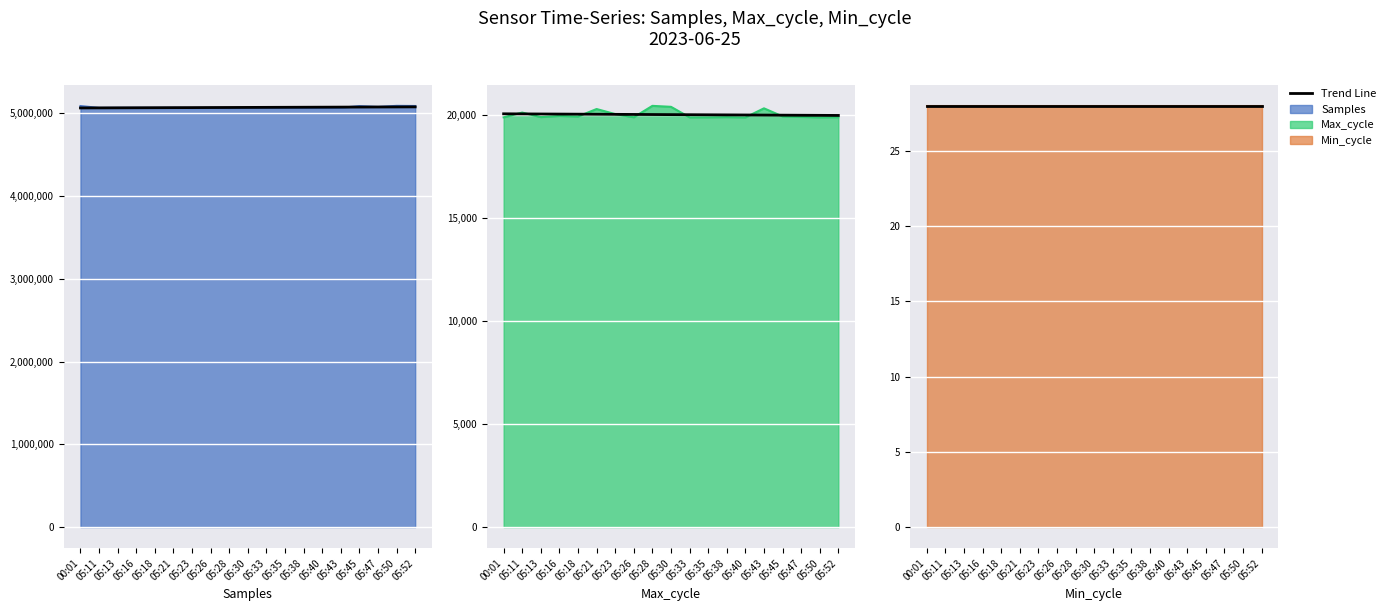

At how many categories does at least one series exceed 3597780?

19